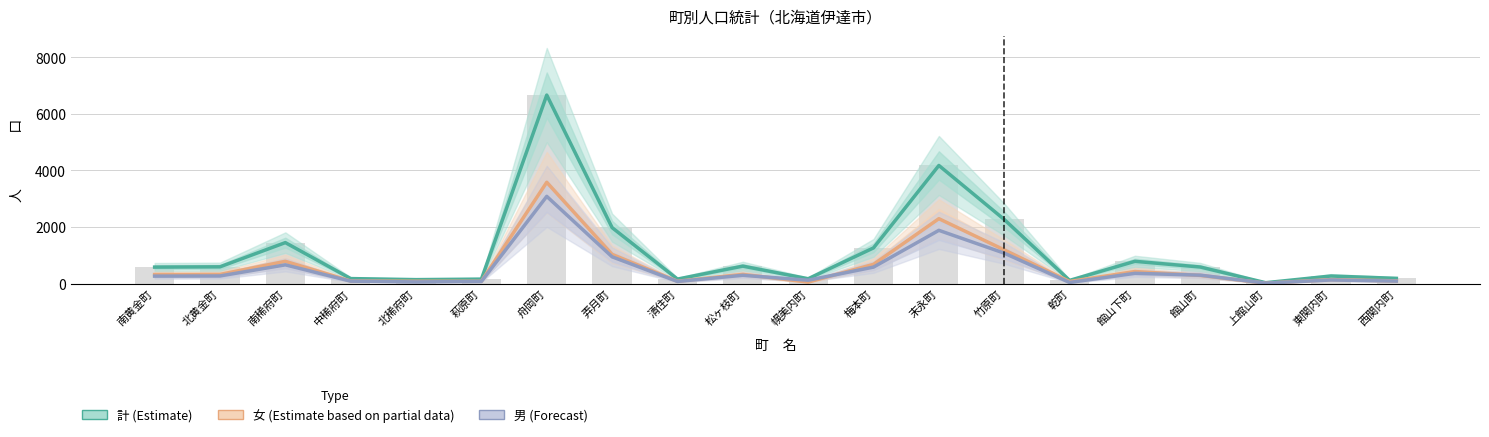

True or false: 女 (Estimate partial) has a value of 108 at 萩原町.

False